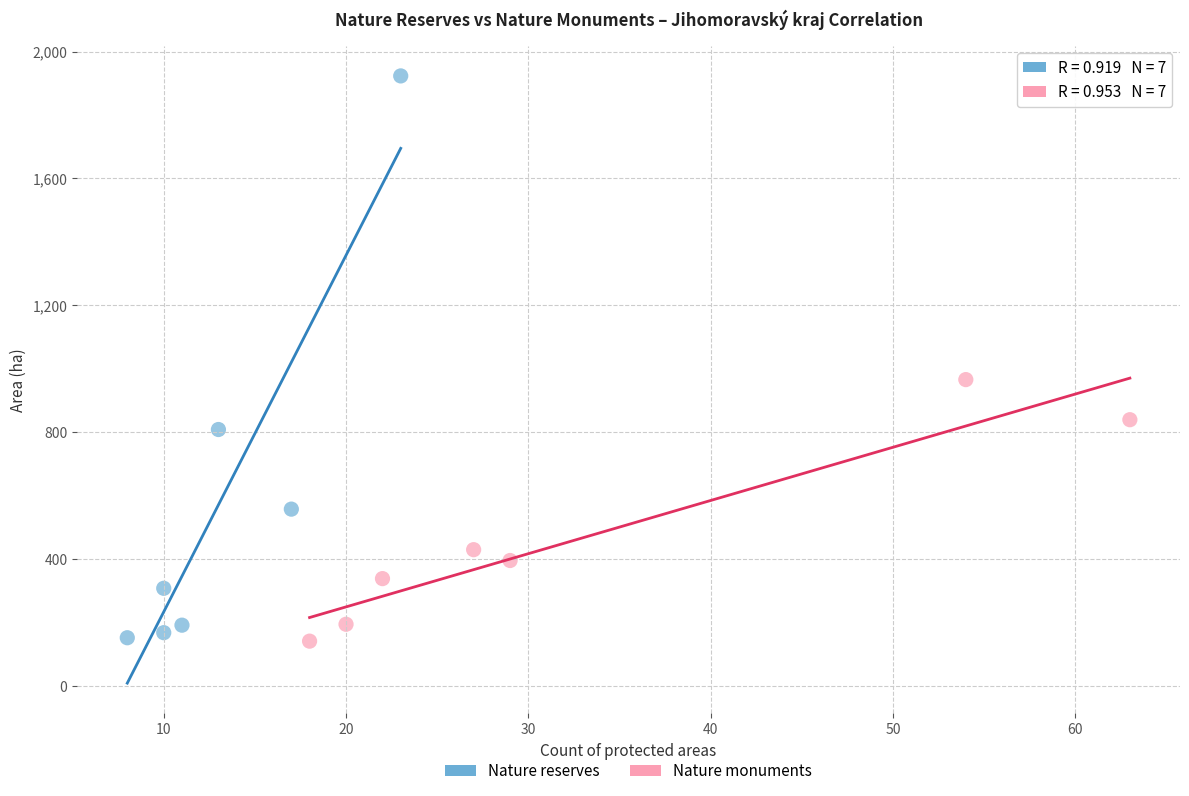

Which series reaches the maximum Y coordinate?

Nature reserves